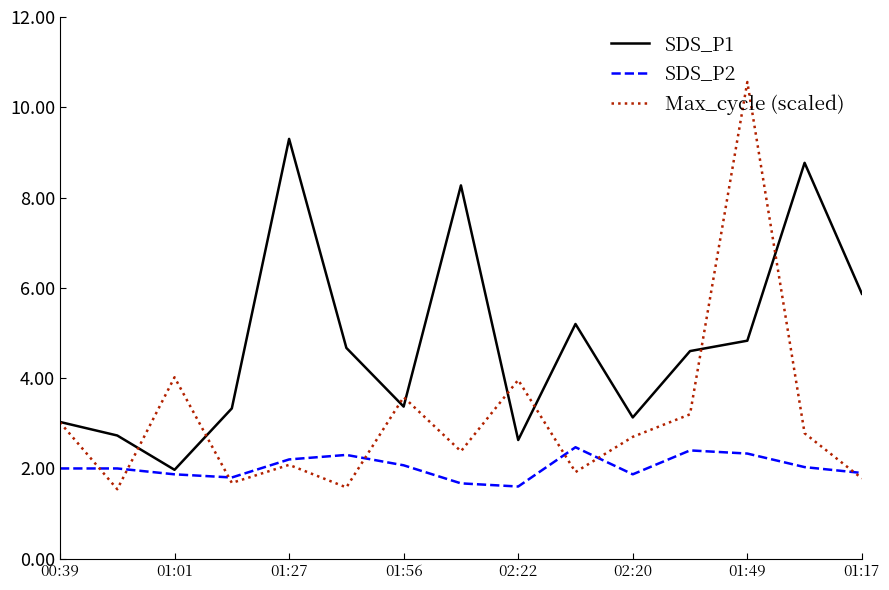

What is the highest value of the SDS_P1 series?

9.3